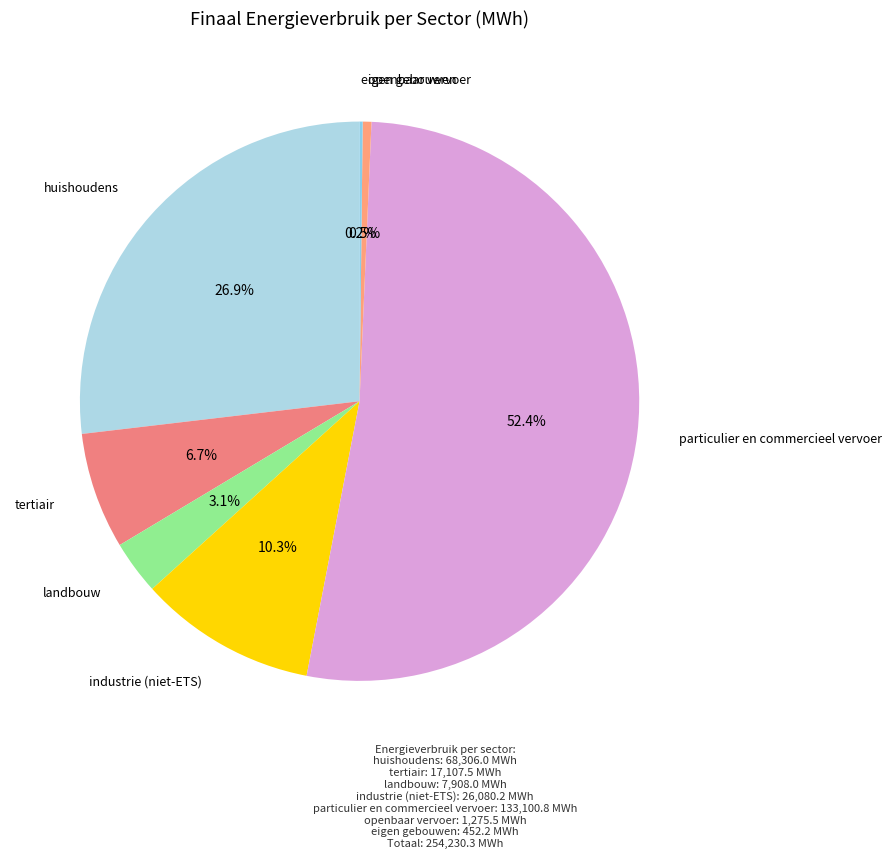

What is the largest slice in the pie chart?

particulier en commercieel vervoer